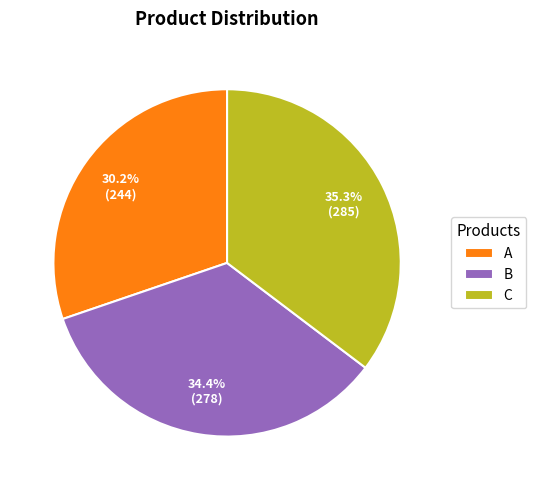

Is C the majority of the pie?

No